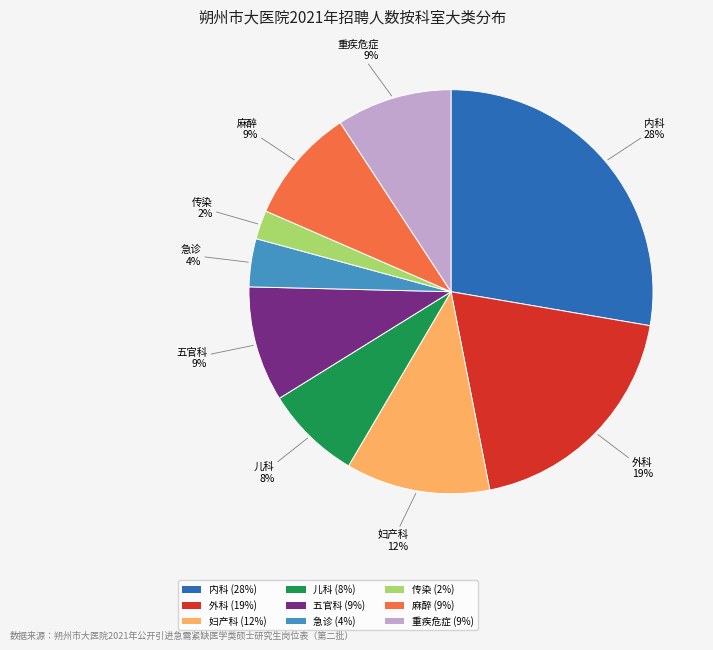

Is the sum of 外科 (19%) and 麻醉 (9%) greater than half?

No